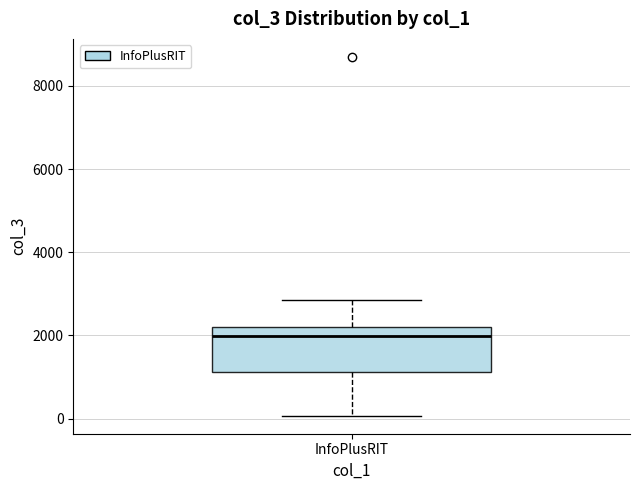

Where does the median line of the box for InfoPlusRIT sit on the y-axis? The values are not printed on the chart, so give them approximately, as read against the axis.

2000